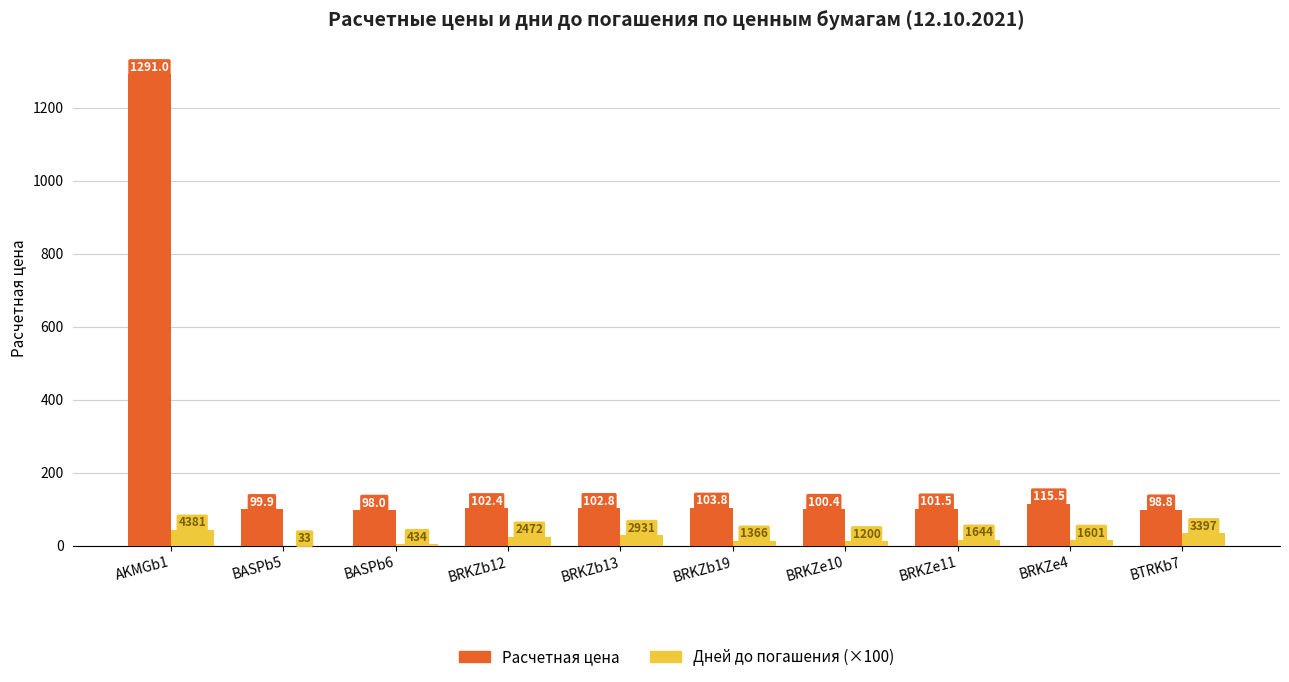

The Дней до погашения (×100) series shows 16.0 at BRKZe4. True or false?

True